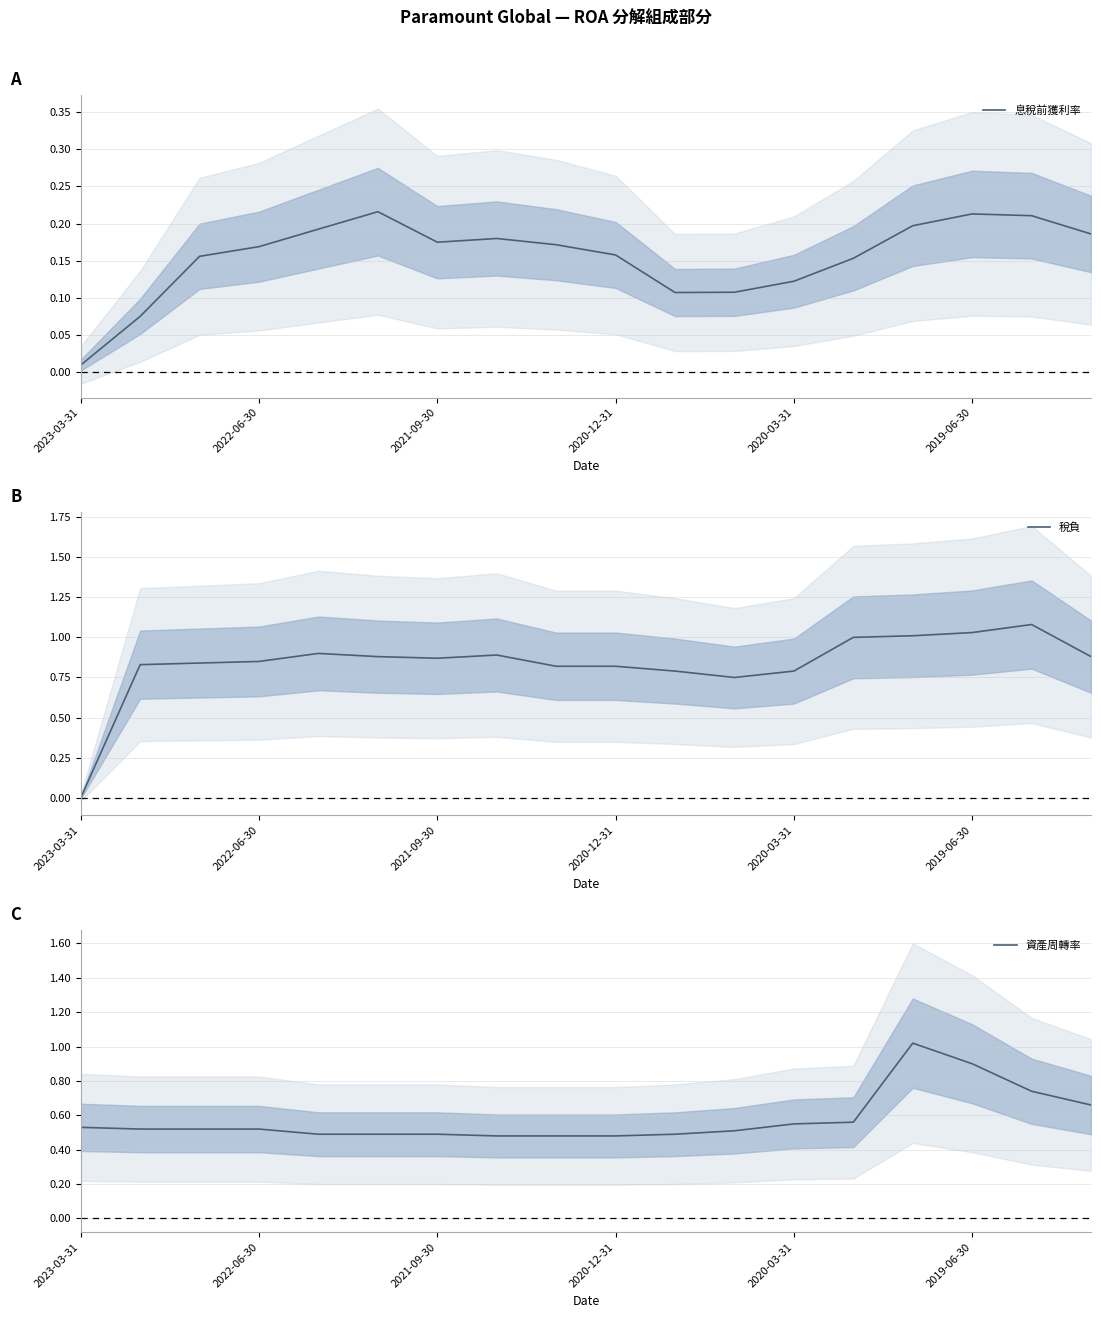

How many lines are shown in the chart?

3